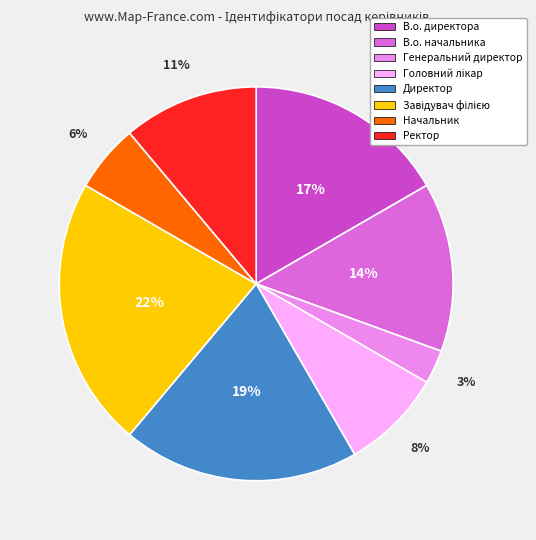

What is the smallest slice in the pie chart?

Генеральний директор